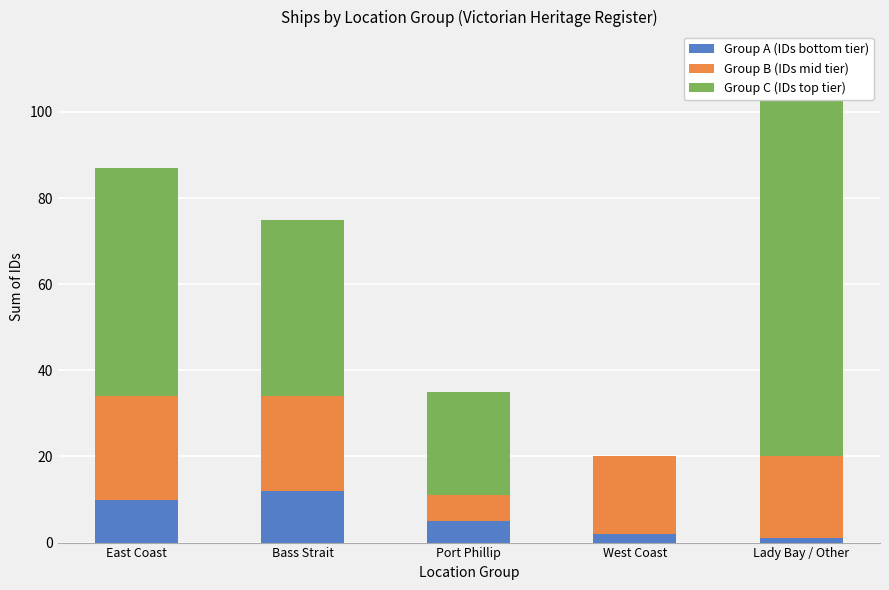

Reading left to right, transcribe all the data shown in this chart.

Group A (IDs bottom tier): East Coast=10	Bass Strait=12	Port Phillip=5	West Coast=2	Lady Bay / Other=1
Group B (IDs mid tier): East Coast=24	Bass Strait=22	Port Phillip=6	West Coast=18	Lady Bay / Other=19
Group C (IDs top tier): East Coast=53	Bass Strait=41	Port Phillip=24	West Coast=0	Lady Bay / Other=93